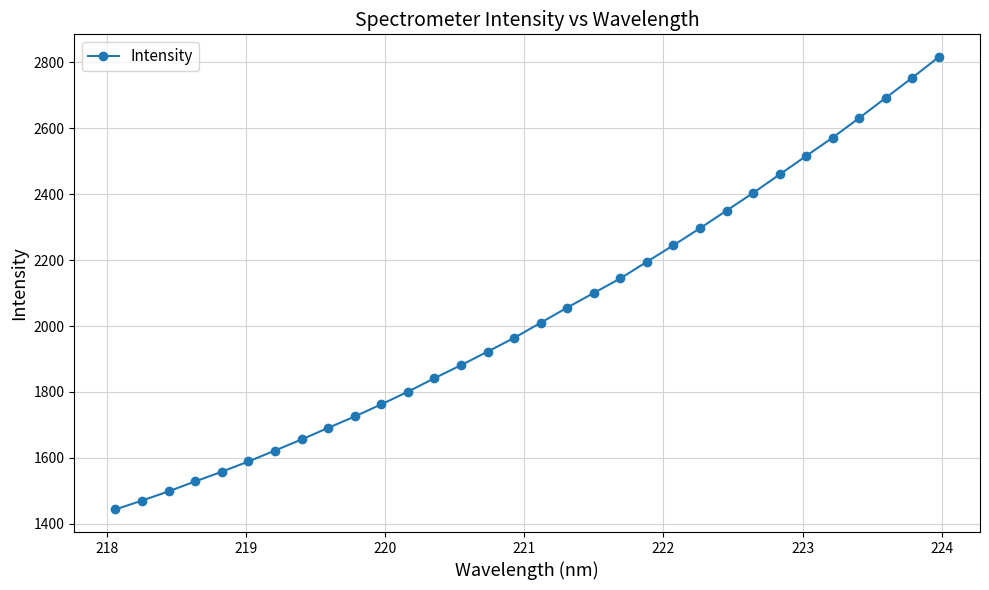

What is the smallest value displayed?

1443.5